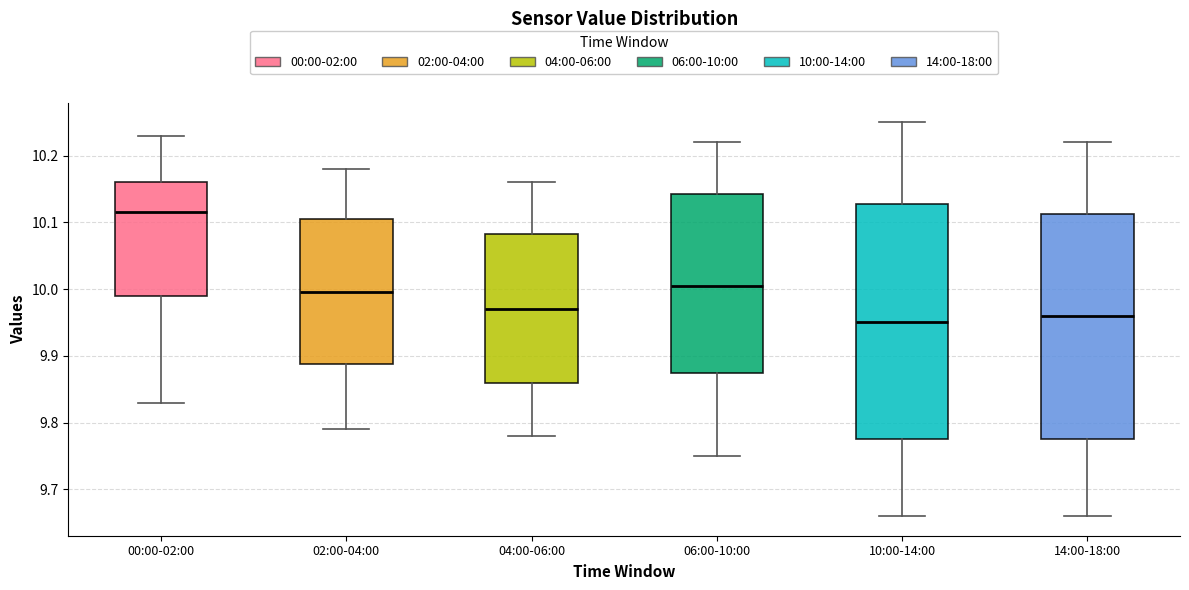

Which box is the tallest, from its lower edge to its upper edge?

10:00-14:00